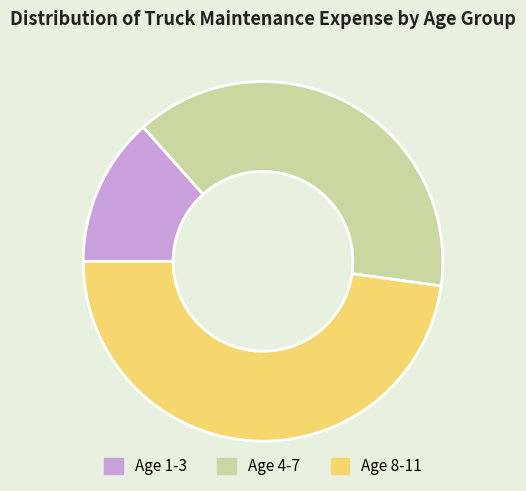

What is the smallest slice in the pie chart?

Age 1-3